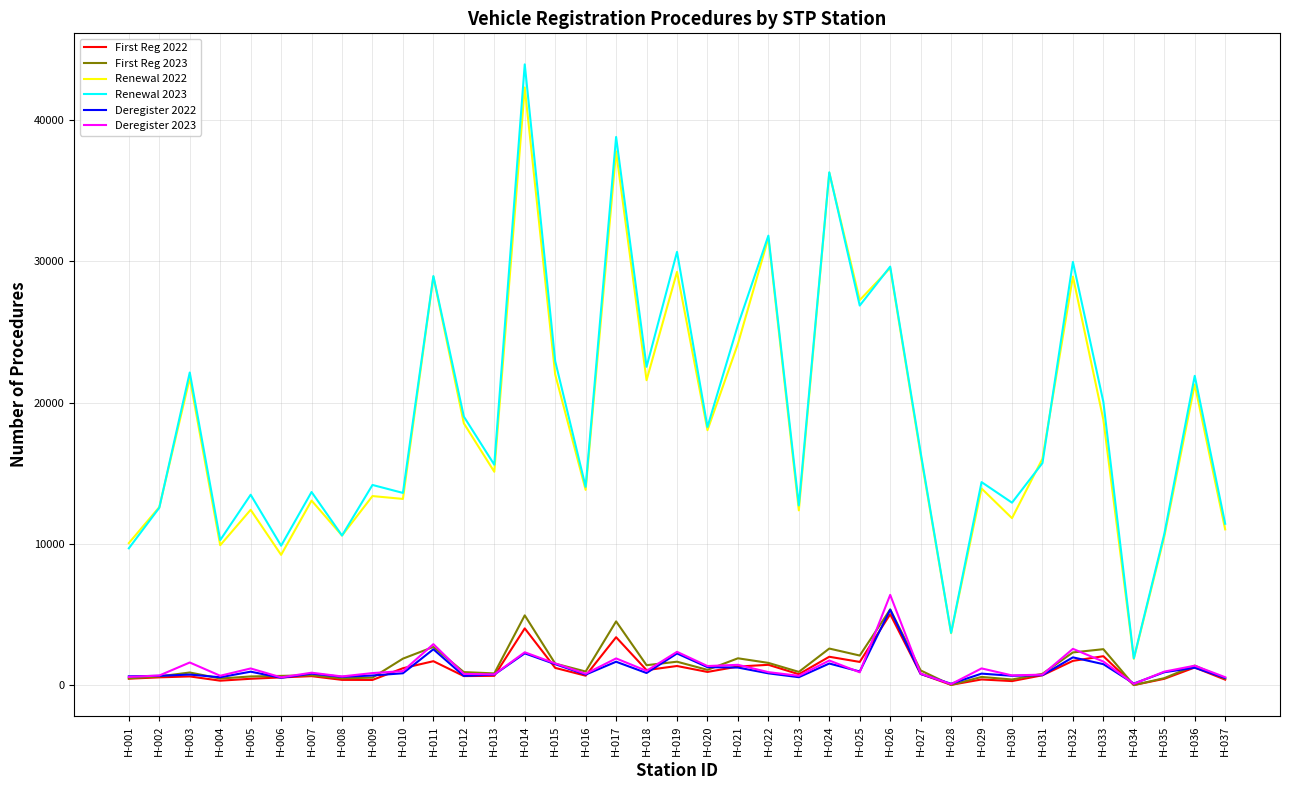

True or false: Renewal 2022 has a value of 16045 at H-031.

True